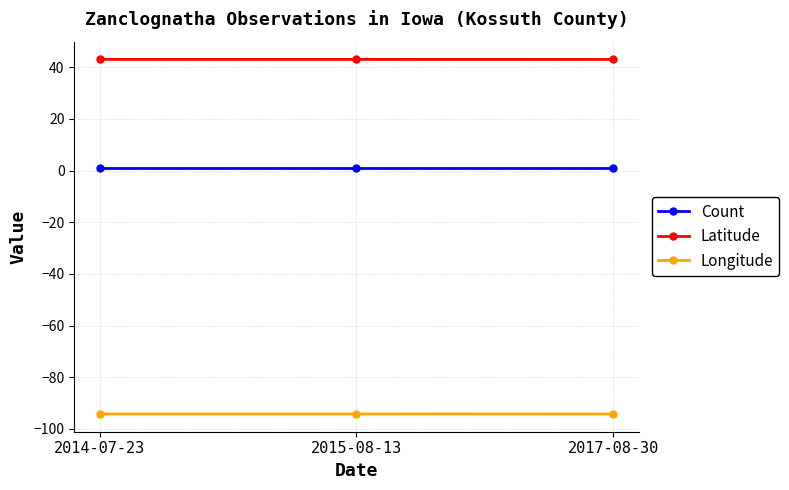

Reading left to right, transcribe all the data shown in this chart.

Count: 2014-07-23=1.0	2015-08-13=1.0	2017-08-30=1.0
Latitude: 2014-07-23=43.1	2015-08-13=43.1	2017-08-30=43.1
Longitude: 2014-07-23=-94.2	2015-08-13=-94.2	2017-08-30=-94.2